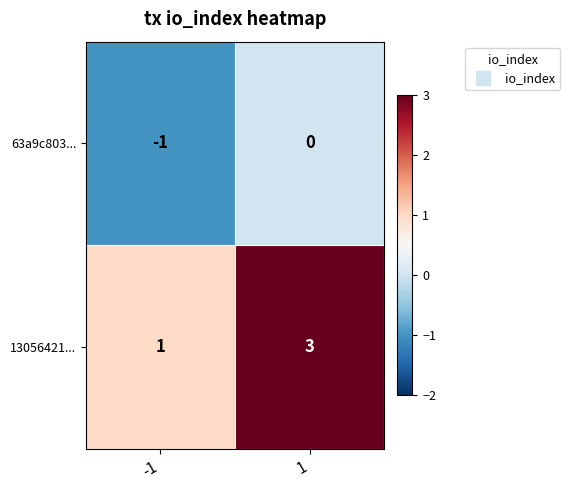

Between -1 and 1, which series saw the biggest shift?

13056421...